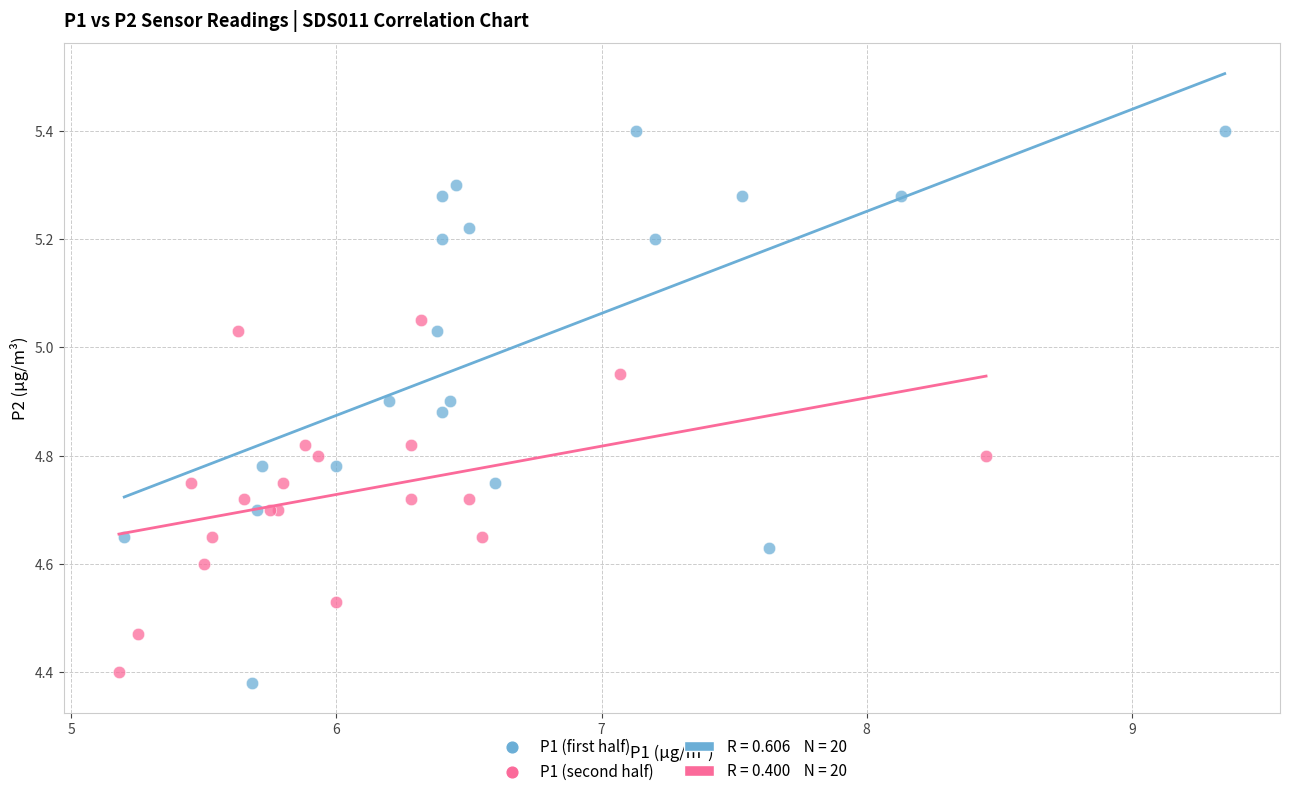

Which series has the largest Y range (max minus min)?

P1 (first half)